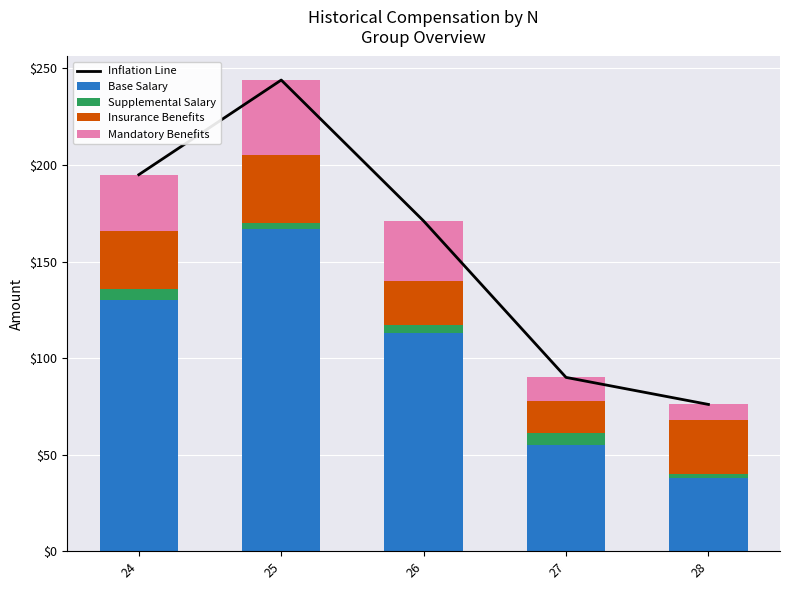

What is the difference between the second highest and second lowest values in the Base Salary series?

75